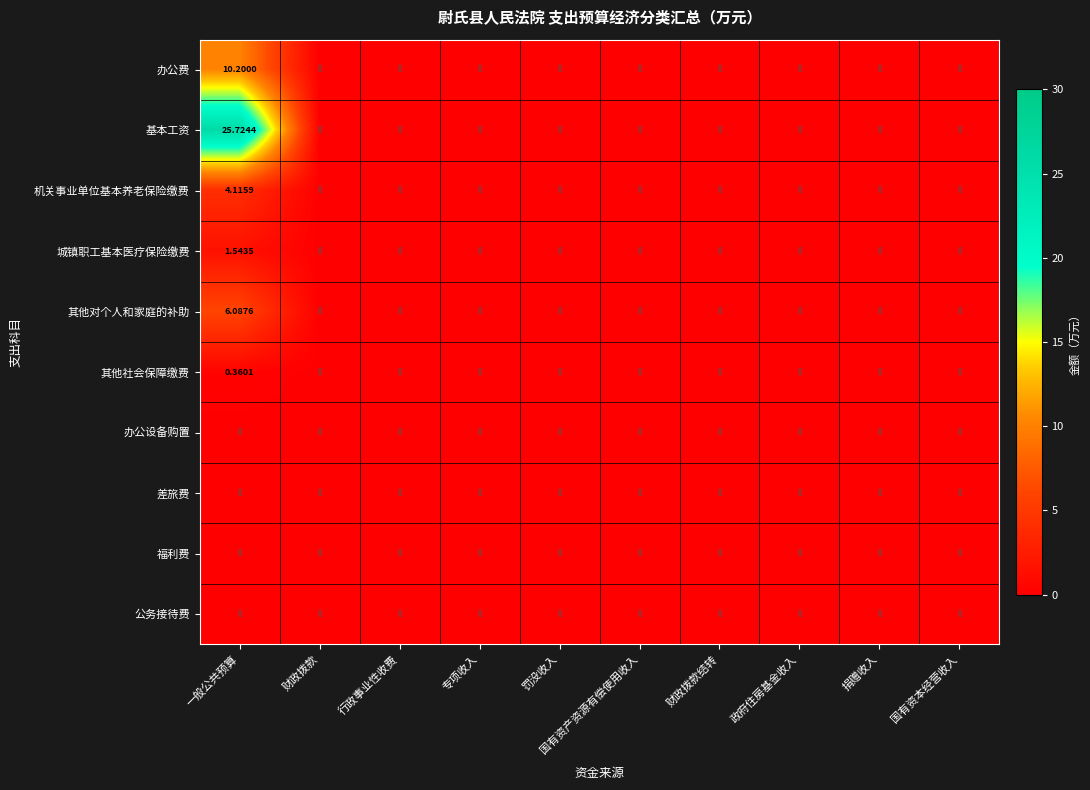

Which series has the largest total across all categories?

基本工资